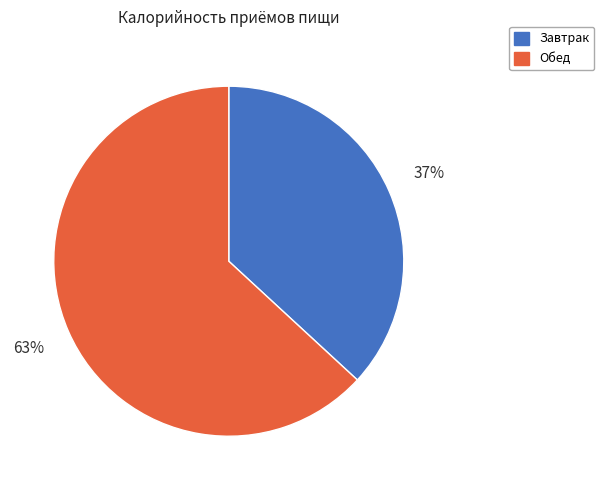

How many segments does this pie chart have?

2